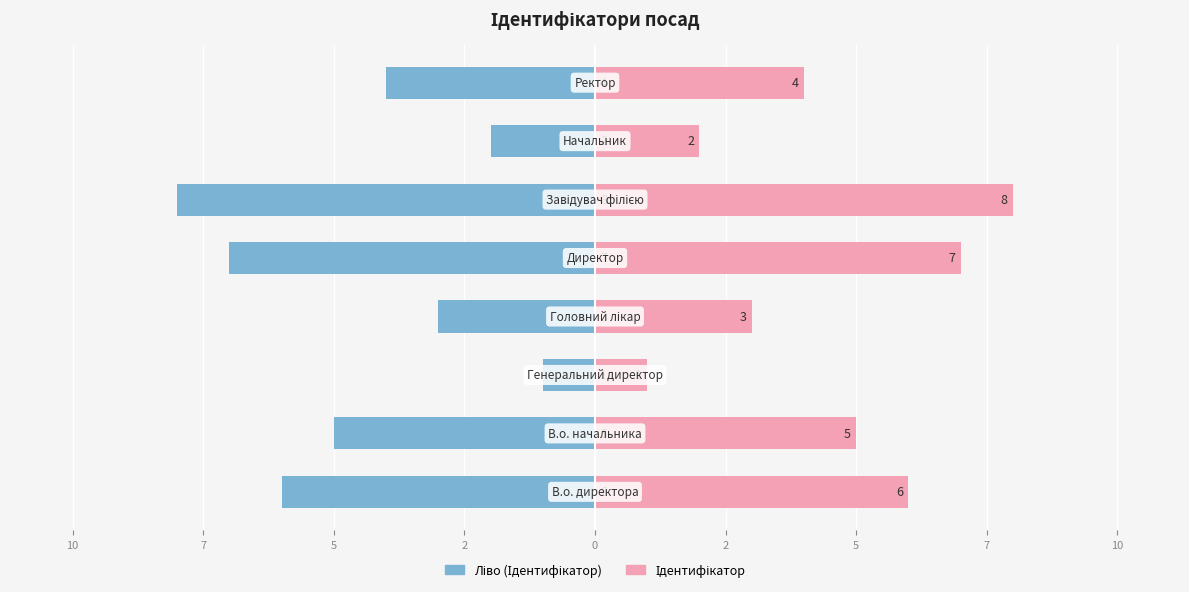

Between 12 and 2, which is larger?

12